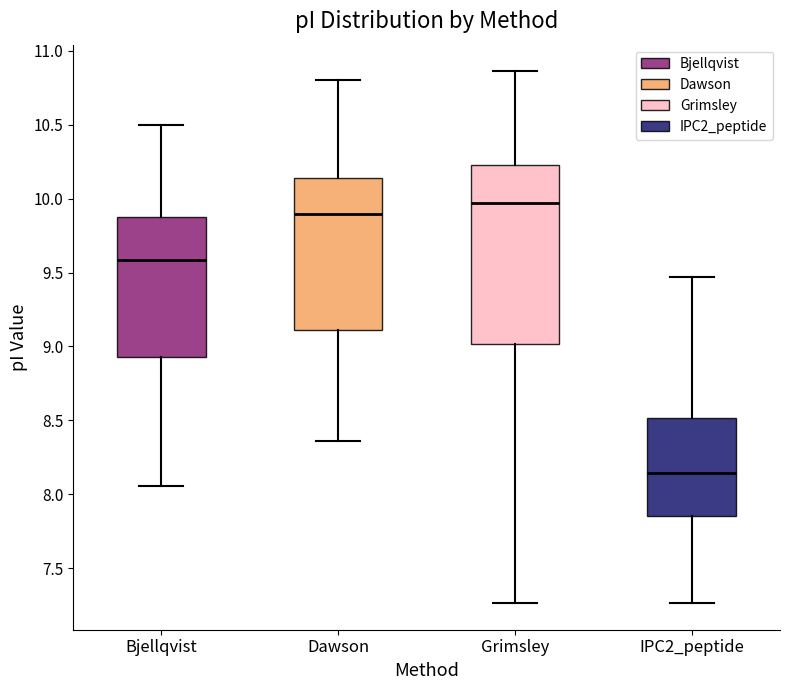

Which box is the tallest, from its lower edge to its upper edge?

Grimsley